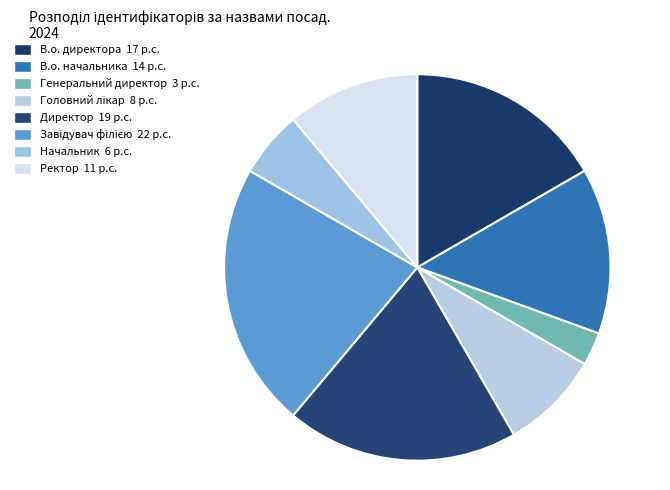

How many slices are in this pie chart?

8